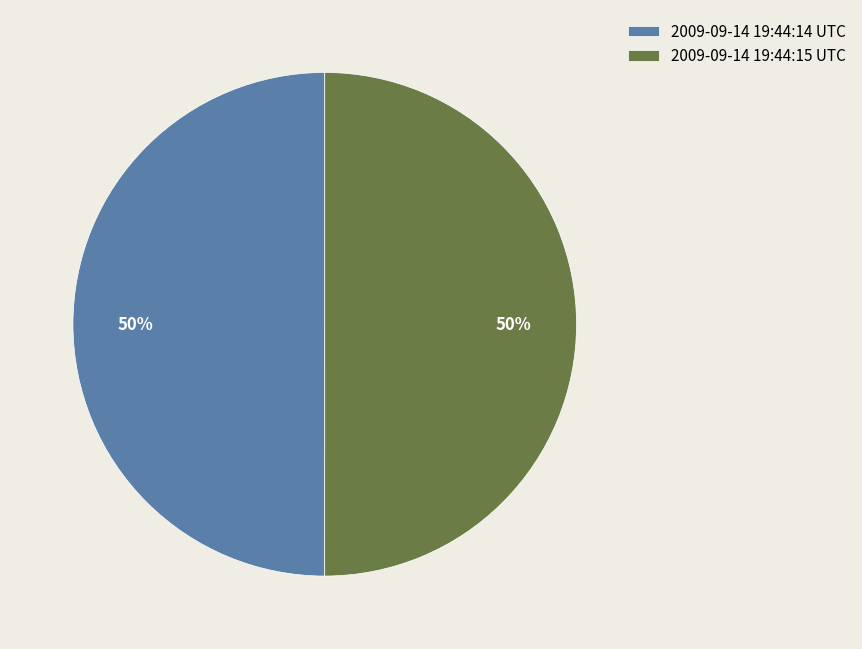

Combined, do 2009-09-14 19:44:15 UTC and 2009-09-14 19:44:14 UTC account for over 50%?

Yes